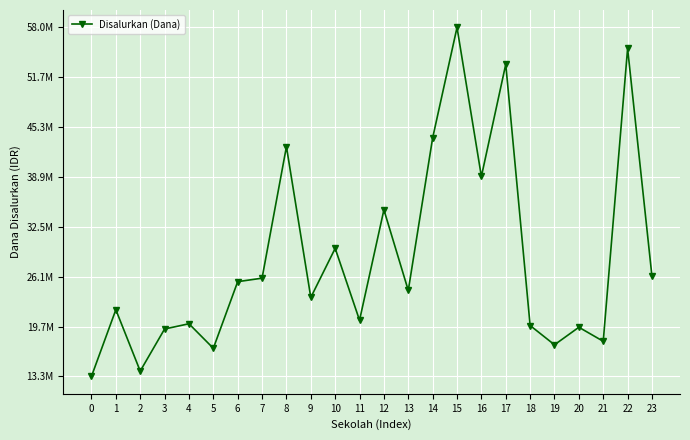

Is this an area chart (filled region under the line)?

No